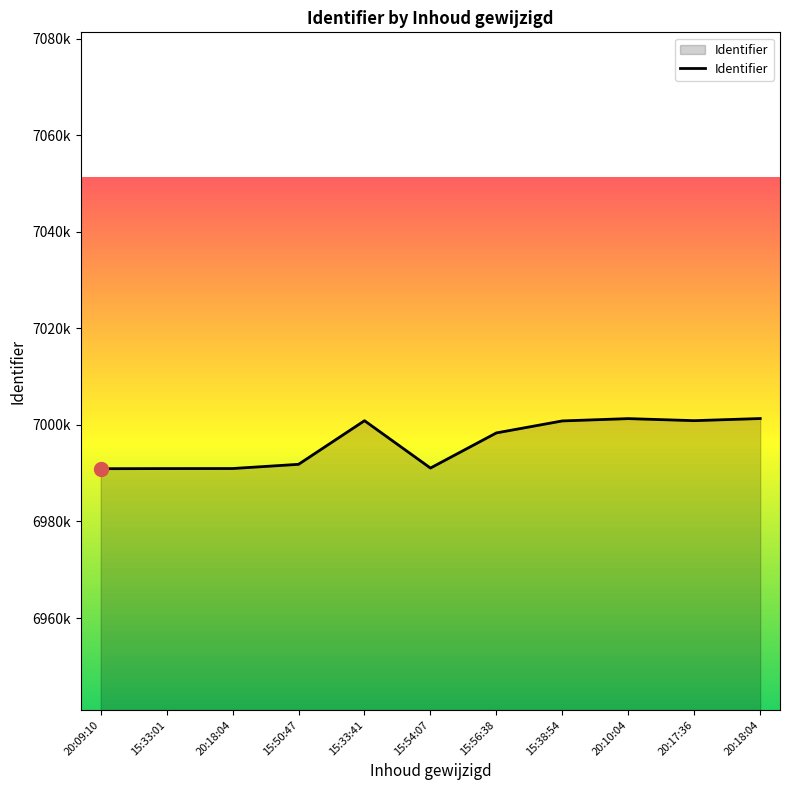

At which category does the data reach its first local valley?

15:54:07